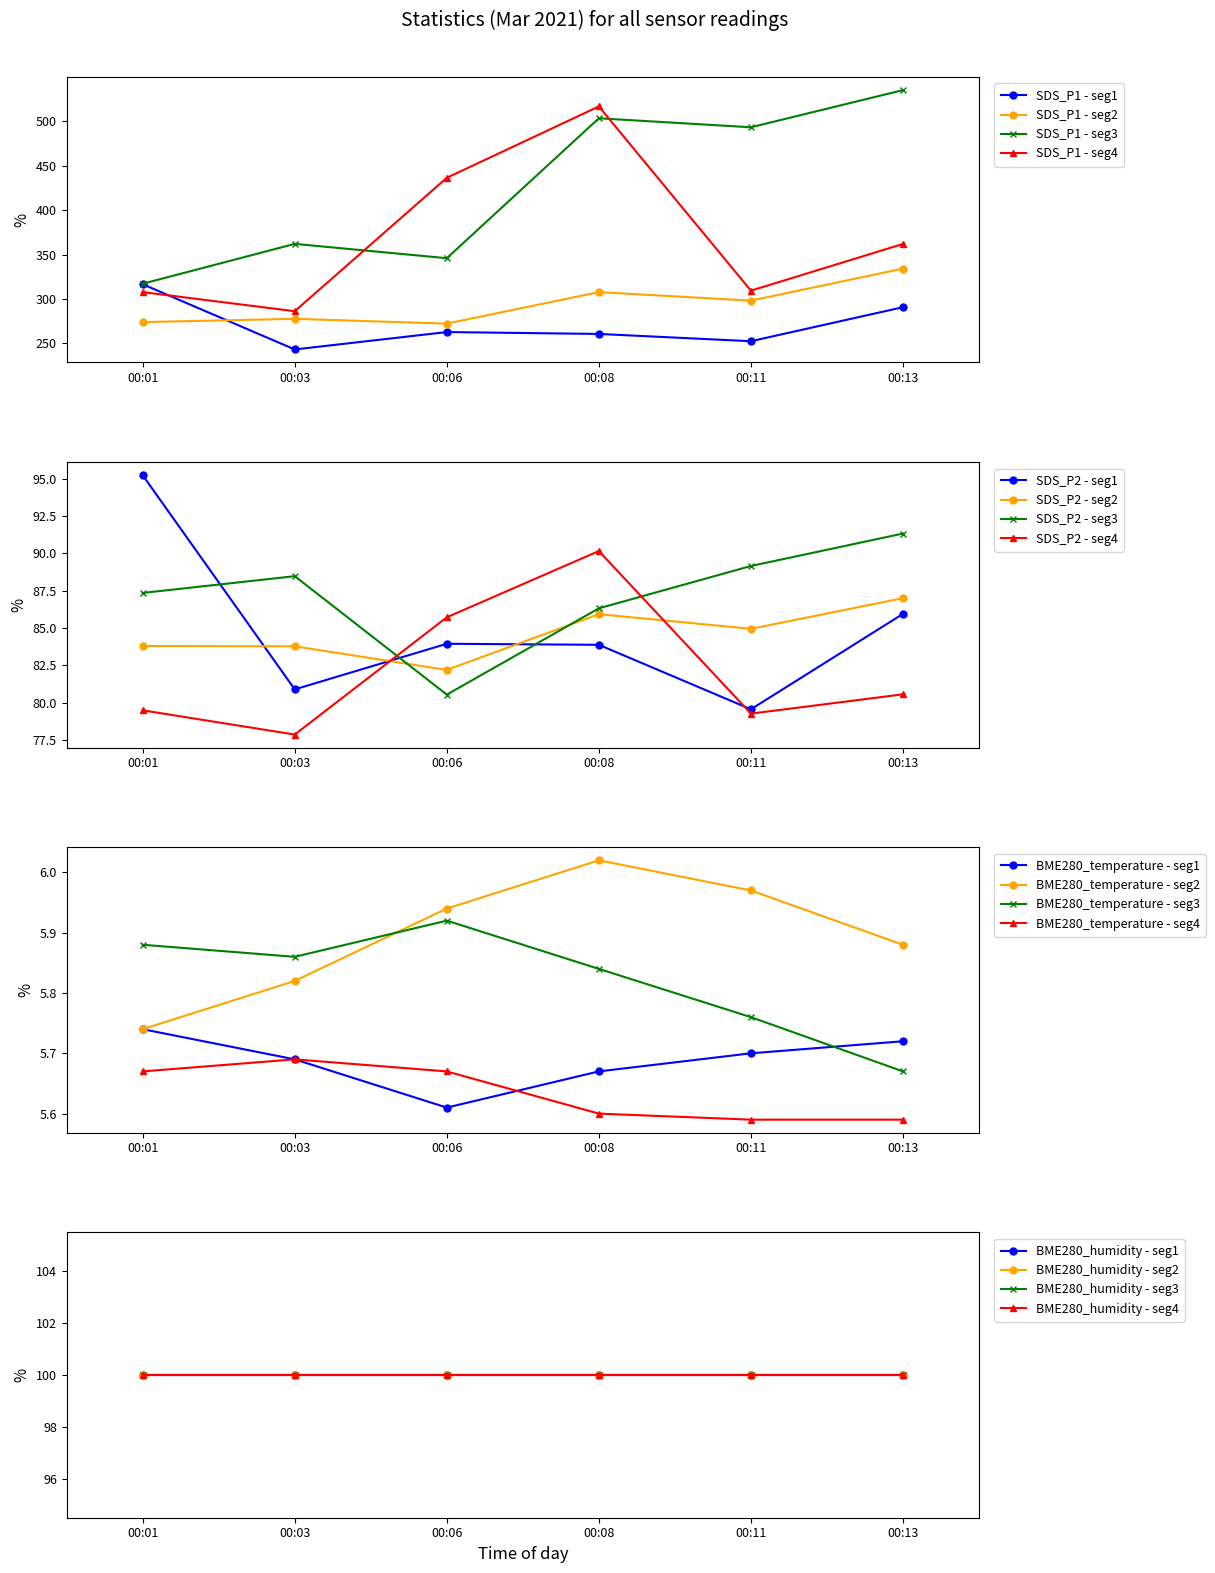

Reading left to right, extract all data points from this chart.

SDS_P1: 00:01=316.6	00:03=243.2	00:06=262.8	00:08=260.6	00:11=252.4	00:13=290.8	00:16=274.0	00:18=277.6	00:21=272.3	00:23=307.8	00:26=298.1	00:28=334.3	00:31=317.2	00:33=362.1	00:36=345.9	00:38=503.6	00:41=493.4	00:43=535.2	00:46=307.8	00:49=286.2	00:51=436.5	00:54=516.9	00:56=309.4	00:59=362.0
SDS_P2: 00:01=95.2	00:03=80.9	00:06=84.0	00:08=83.9	00:11=79.6	00:13=86.0	00:16=83.8	00:18=83.8	00:21=82.2	00:23=85.9	00:26=85.0	00:28=87.0	00:31=87.3	00:33=88.5	00:36=80.5	00:38=86.3	00:41=89.2	00:43=91.3	00:46=79.5	00:49=77.9	00:51=85.7	00:54=90.2	00:56=79.3	00:59=80.6
BME280_temperature: 00:01=5.7	00:03=5.7	00:06=5.6	00:08=5.7	00:11=5.7	00:13=5.7	00:16=5.7	00:18=5.8	00:21=5.9	00:23=6.0	00:26=6.0	00:28=5.9	00:31=5.9	00:33=5.9	00:36=5.9	00:38=5.8	00:41=5.8	00:43=5.7	00:46=5.7	00:49=5.7	00:51=5.7	00:54=5.6	00:56=5.6	00:59=5.6
BME280_humidity: 00:01=100.0	00:03=100.0	00:06=100.0	00:08=100.0	00:11=100.0	00:13=100.0	00:16=100.0	00:18=100.0	00:21=100.0	00:23=100.0	00:26=100.0	00:28=100.0	00:31=100.0	00:33=100.0	00:36=100.0	00:38=100.0	00:41=100.0	00:43=100.0	00:46=100.0	00:49=100.0	00:51=100.0	00:54=100.0	00:56=100.0	00:59=100.0